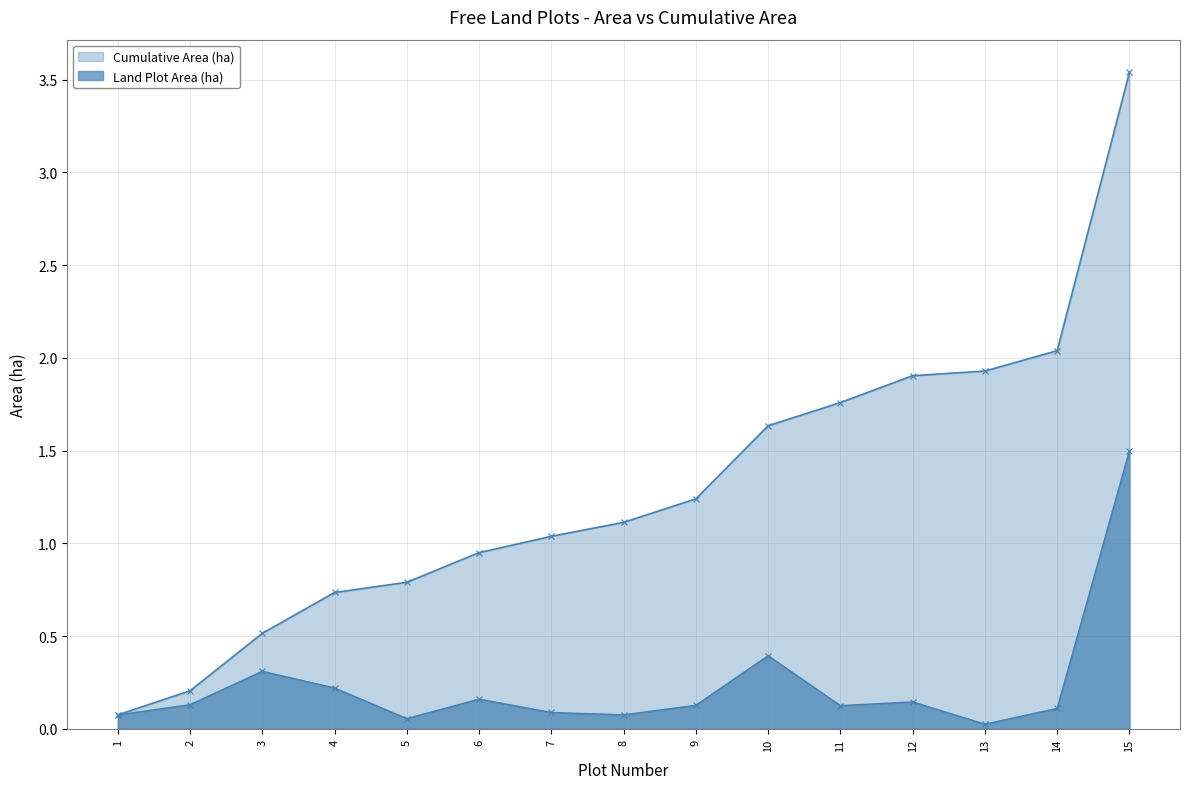

What is the maximum value shown in the chart?

3.5